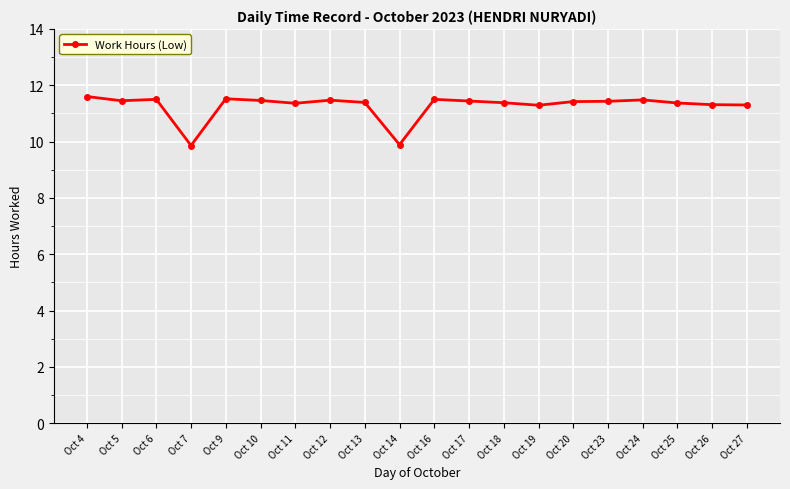

The chart shows a value of 7.8 at Oct 24. True or false?

False